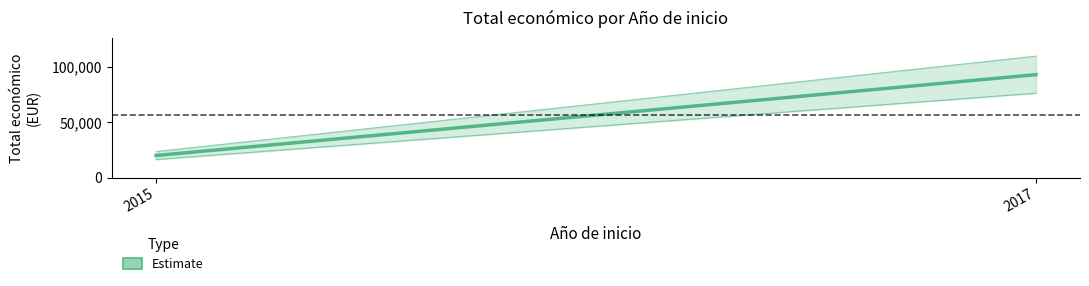

What is the difference between the values at 2017 and 2015?

73006